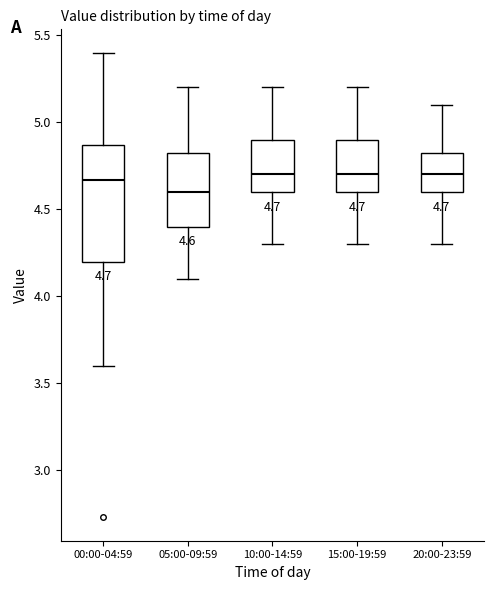

Which box is the tallest, from its lower edge to its upper edge?

00:00-04:59